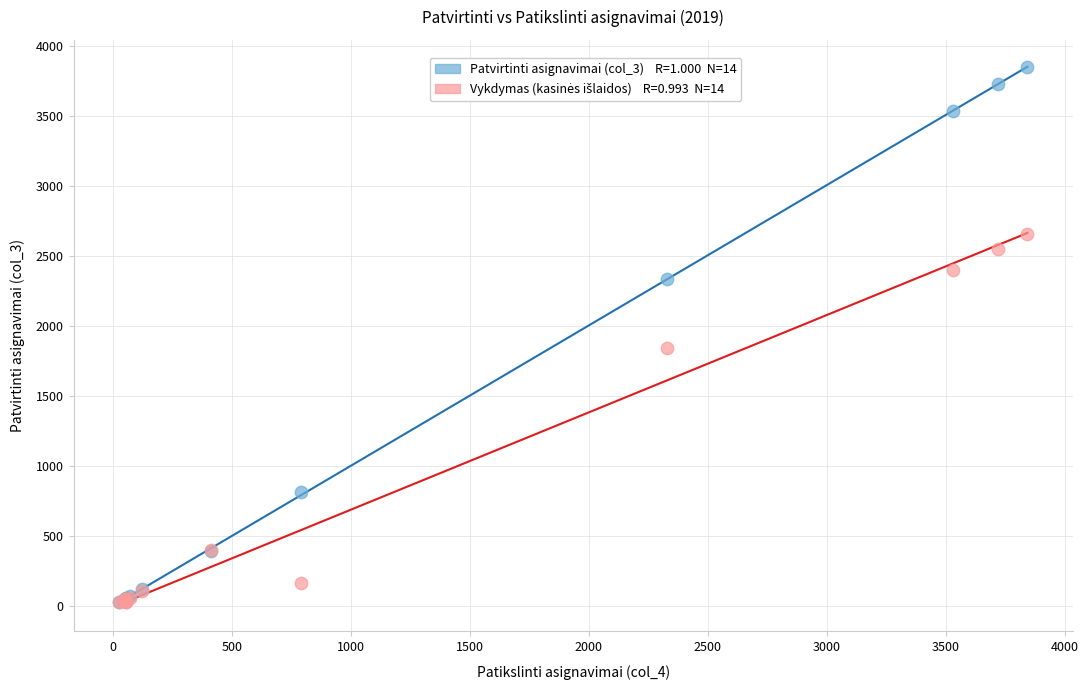

Across all series, what Y value is closest to 1935?

1838.1